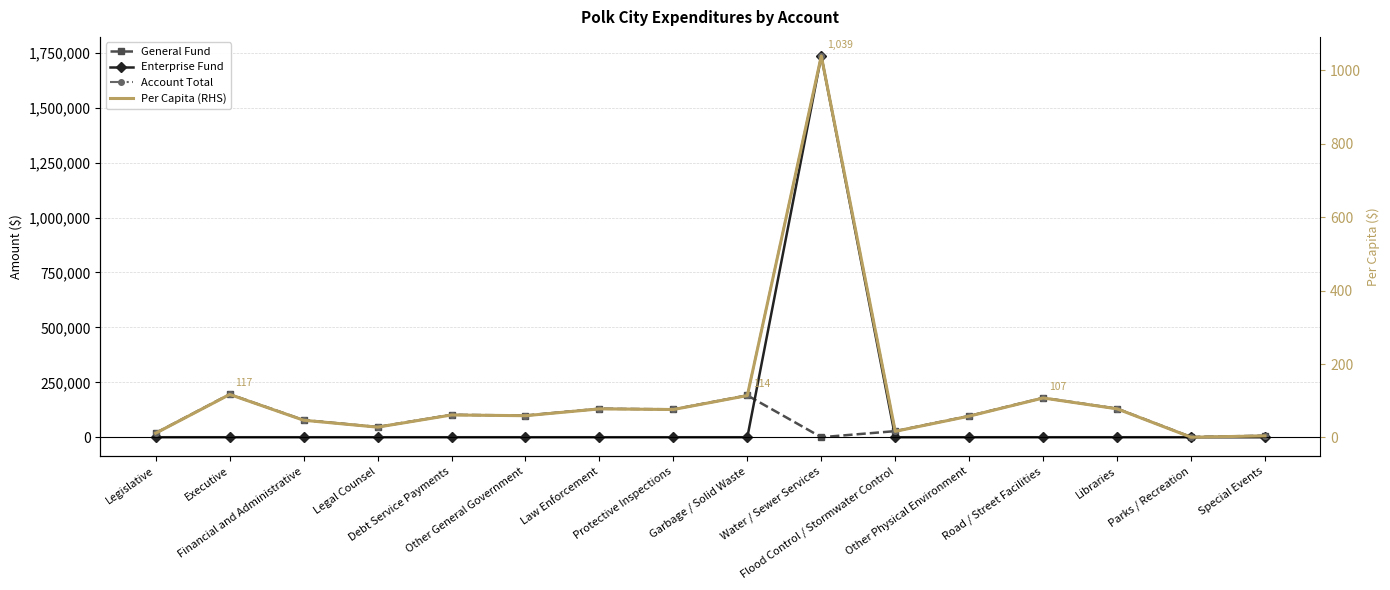

At Water / Sewer Services, list the series in order from smallest to largest.

General Fund, Per Capita (RHS), Enterprise Fund, Account Total